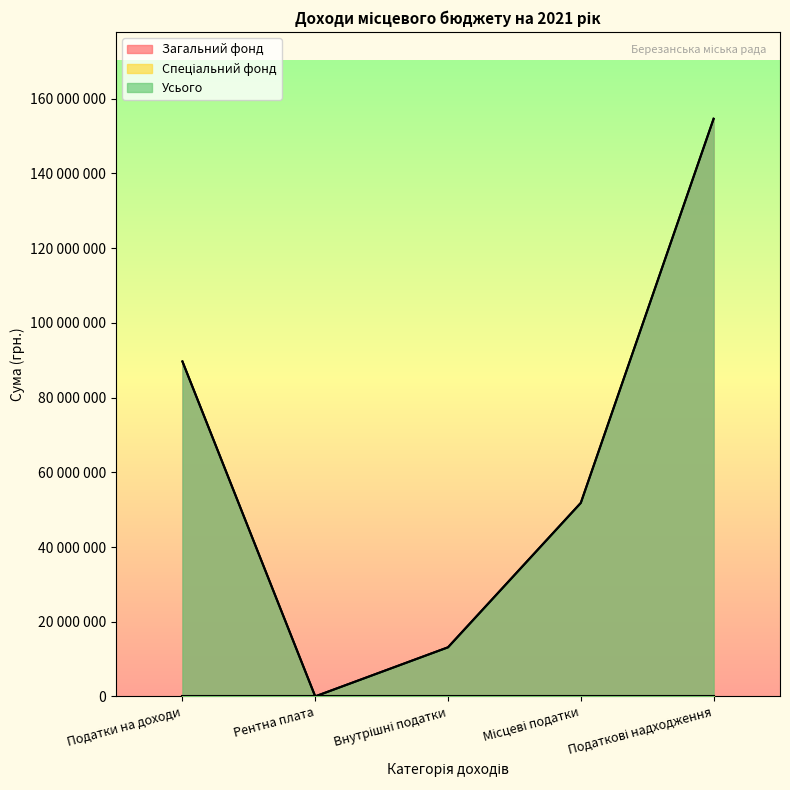

Is it true that Загальний фонд equals 51813208 at Місцеві податки?

True